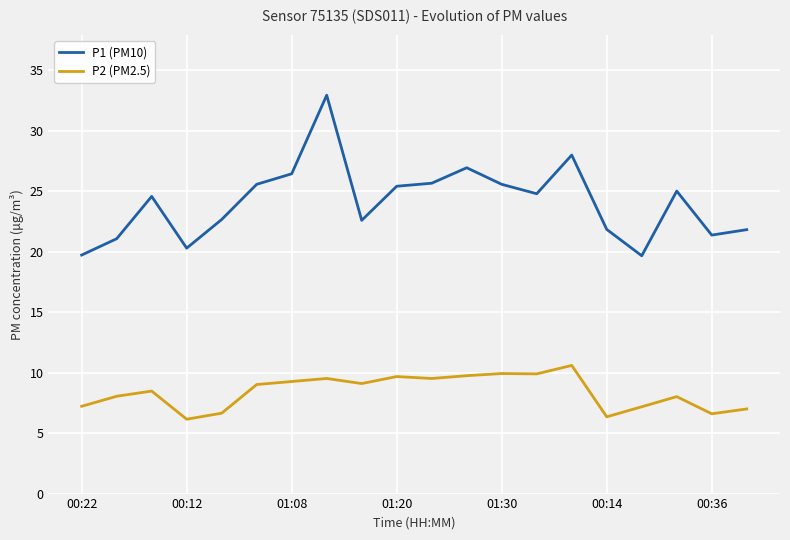

Which series has the largest total across all categories?

P1 (PM10)